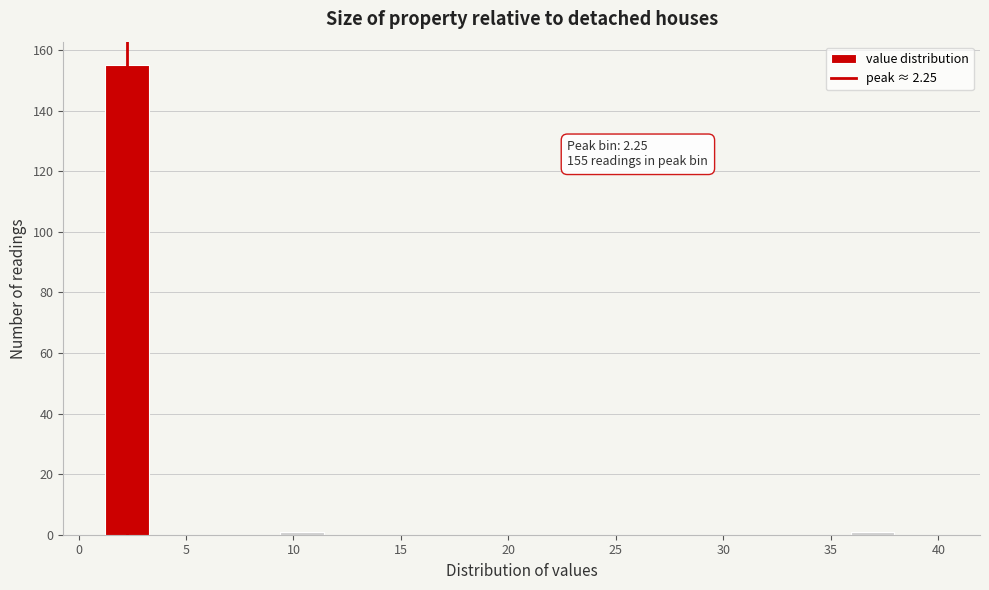

Over which range of the x-axis is the bar tallest?

1.0 to 3.5